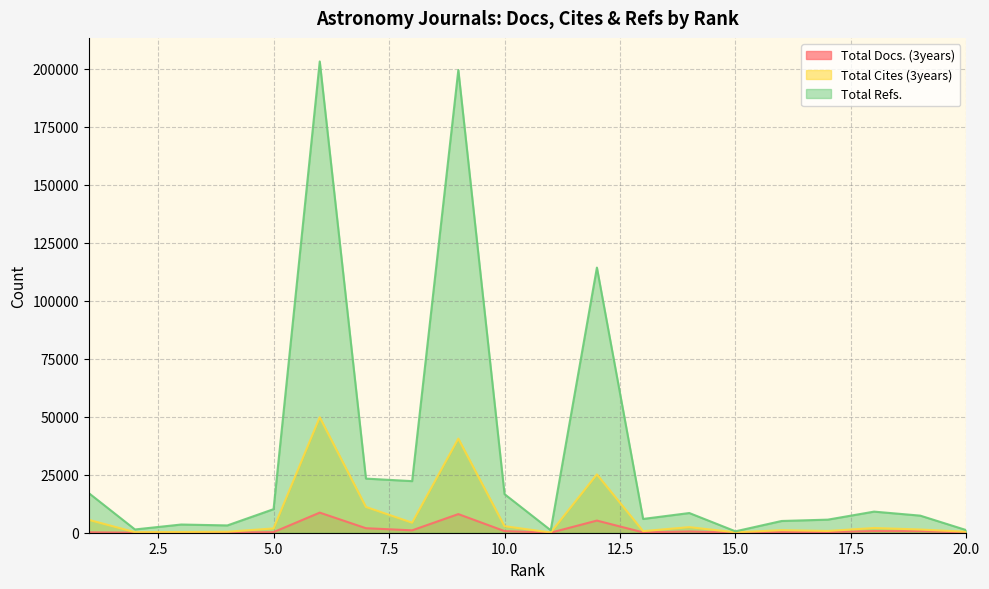

Where does the Total Docs. (3years) series first go above 297?

6